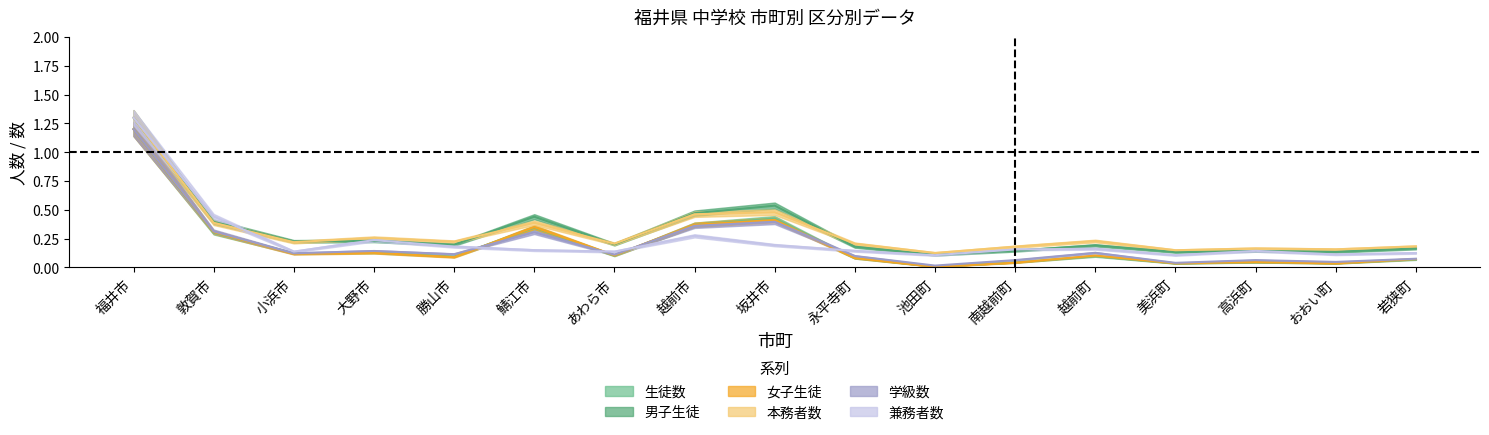

Rank the series by their maximum value, from highest to lowest.

兼務者数, 男子生徒, 本務者数, 生徒数, 学級数, 女子生徒